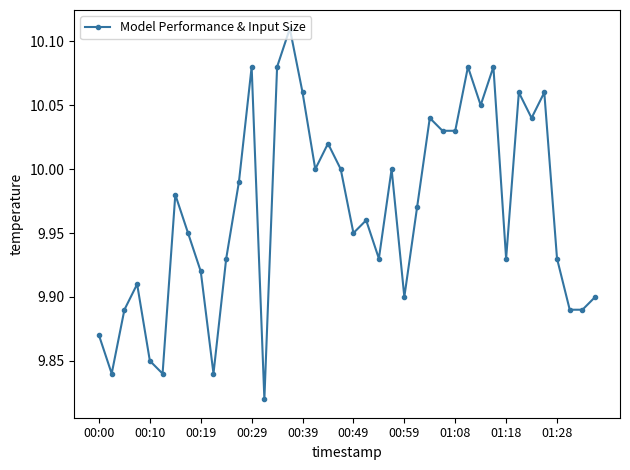

What is the sum of all values?

398.7